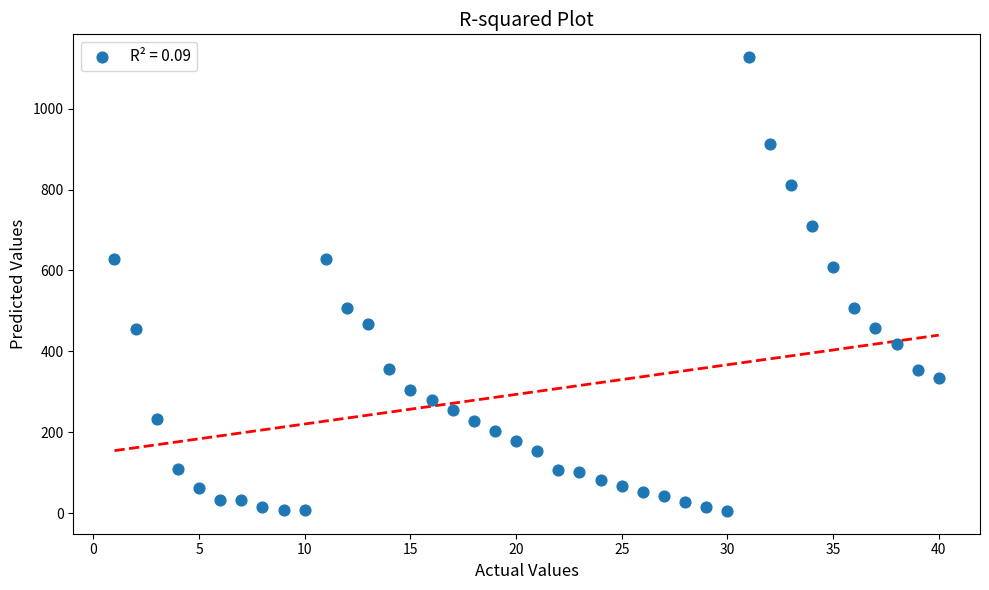

What is the range of Y values (max minus min)?

1123.1